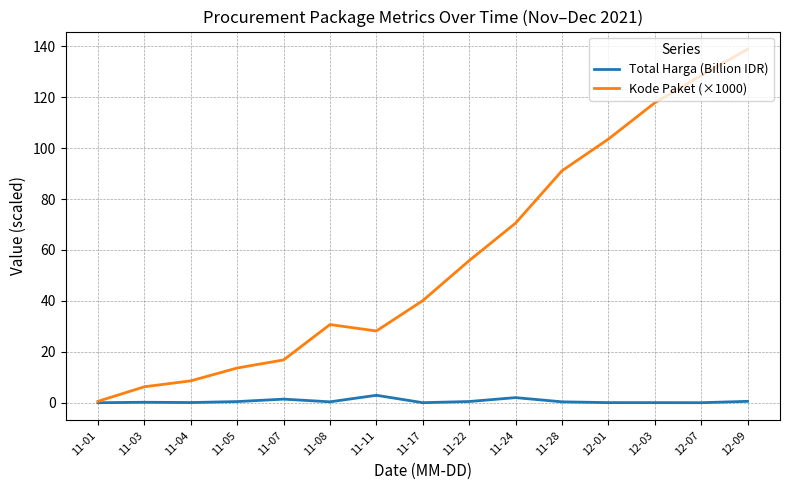

Which series has the widest spread of values?

Kode Paket (×1000)